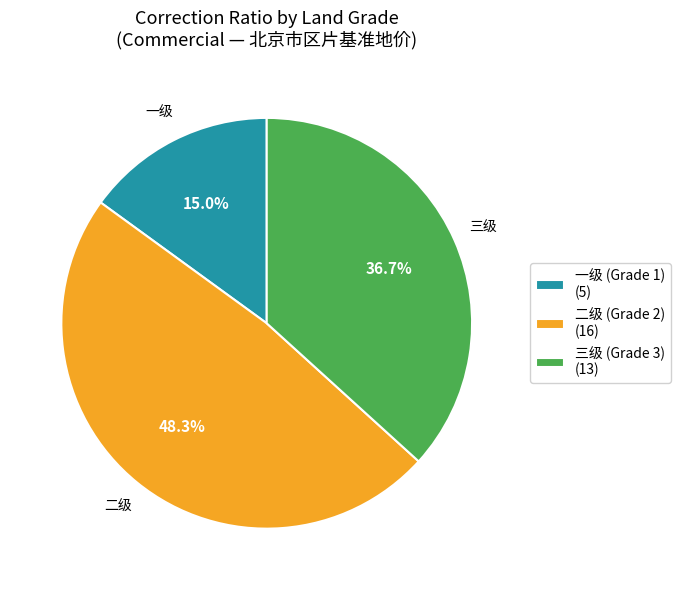

What is the largest slice in the pie chart?

二级 (Grade 2) (16)